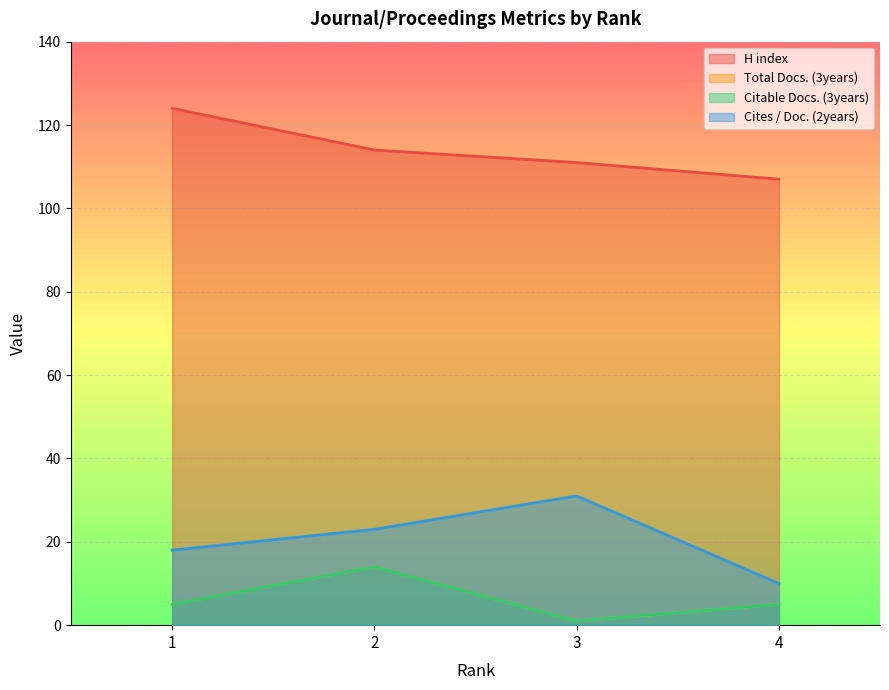

True or false: H index has a value of 114 at 2.

True